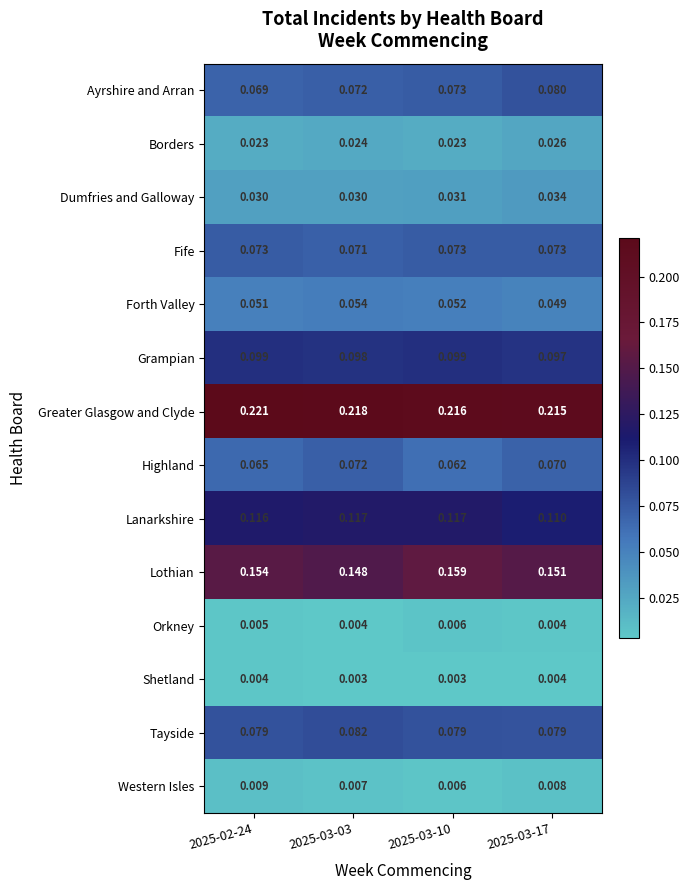

List the series in order of their peak value, highest first.

Greater Glasgow and Clyde, Lothian, Lanarkshire, Grampian, Tayside, Ayrshire and Arran, Fife, Highland, Forth Valley, Dumfries and Galloway, Borders, Western Isles, Orkney, Shetland